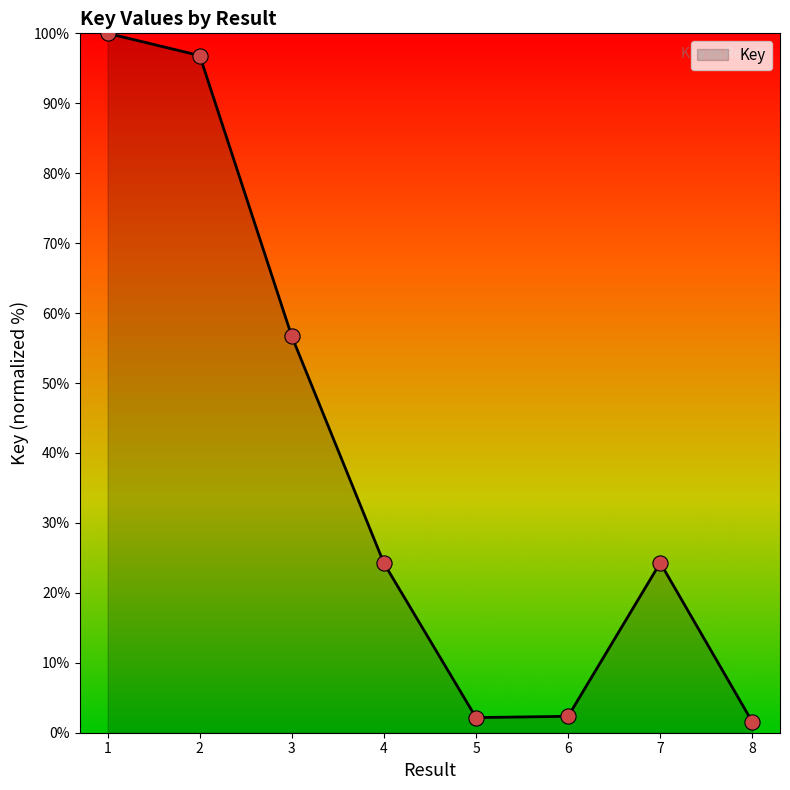

Which has a higher value, 3 or 5?

3